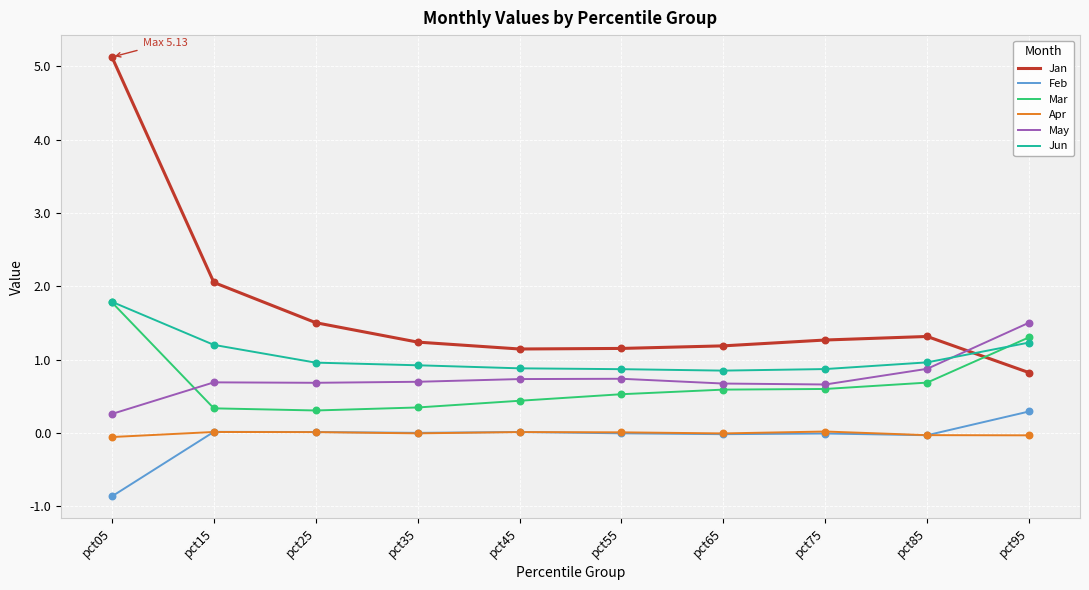

Which series has the largest range (max minus min)?

Jan